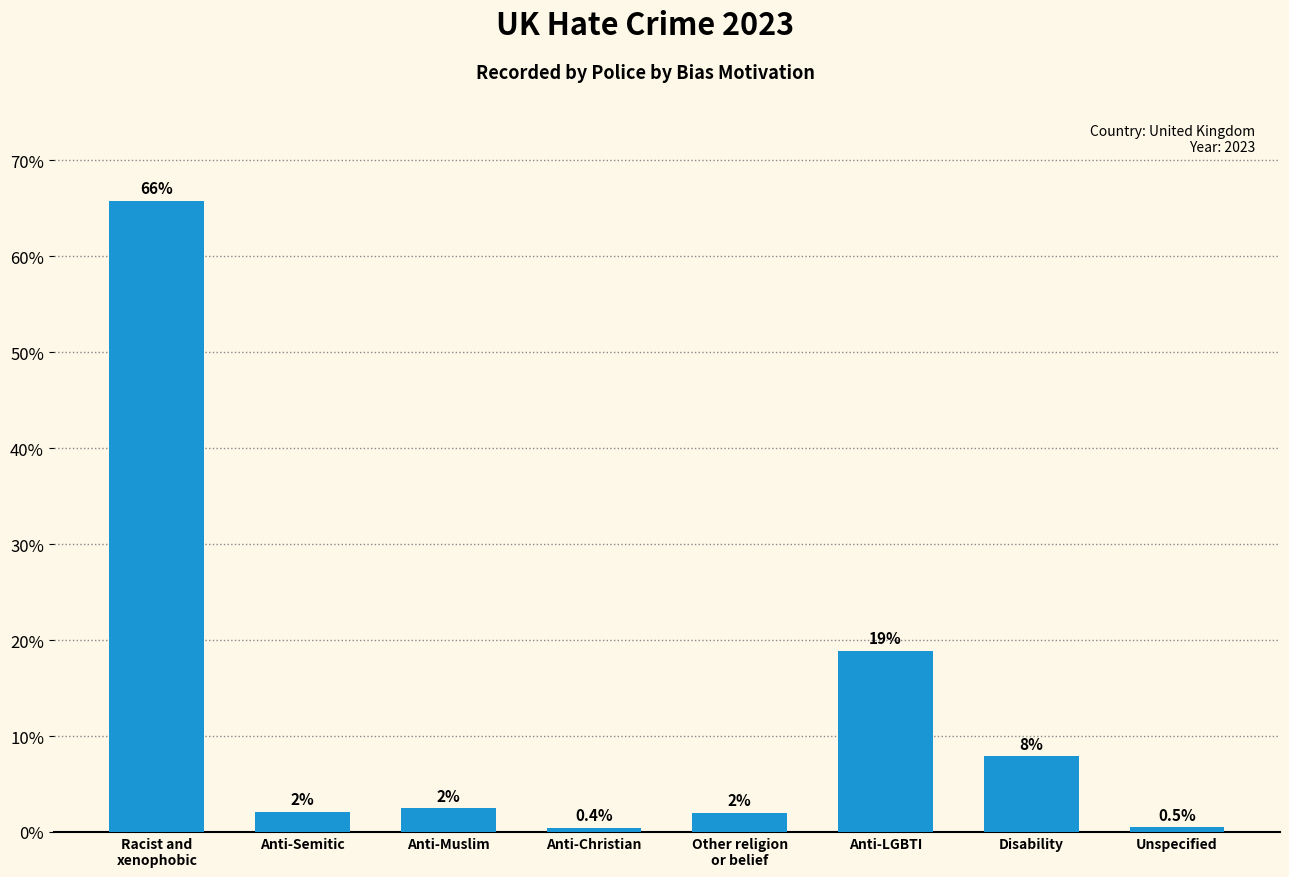

Rank the categories by value from highest to lowest.

Racist and
xenophobic, Anti-LGBTI, Disability, Anti-Muslim, Anti-Semitic, Other religion
or belief, Unspecified, Anti-Christian